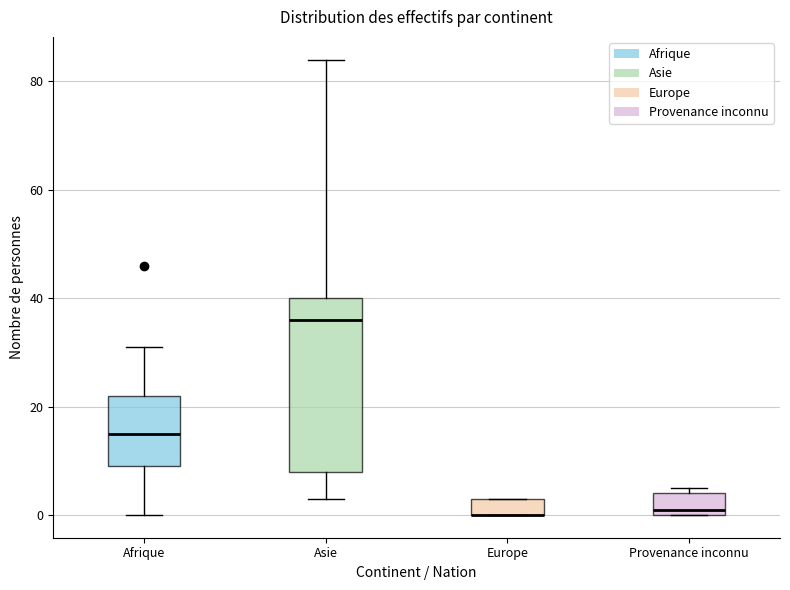

Reading left to right, read every box against the y-axis: the position of its median line, the range the box covers, and the ends of its whiskers. The values are not printed on the chart, so give them approximately, as read against the axis.

Afrique: median 16, box 10 to 22, whiskers 0 to 32
Asie: median 36, box 8 to 40, whiskers 4 to 84
Europe: median 0 (drawn on the box's lower edge), box 0 to 4, whiskers 0 to 4
Provenance inconnu: median 2, box 0 to 4, whiskers 0 to 6